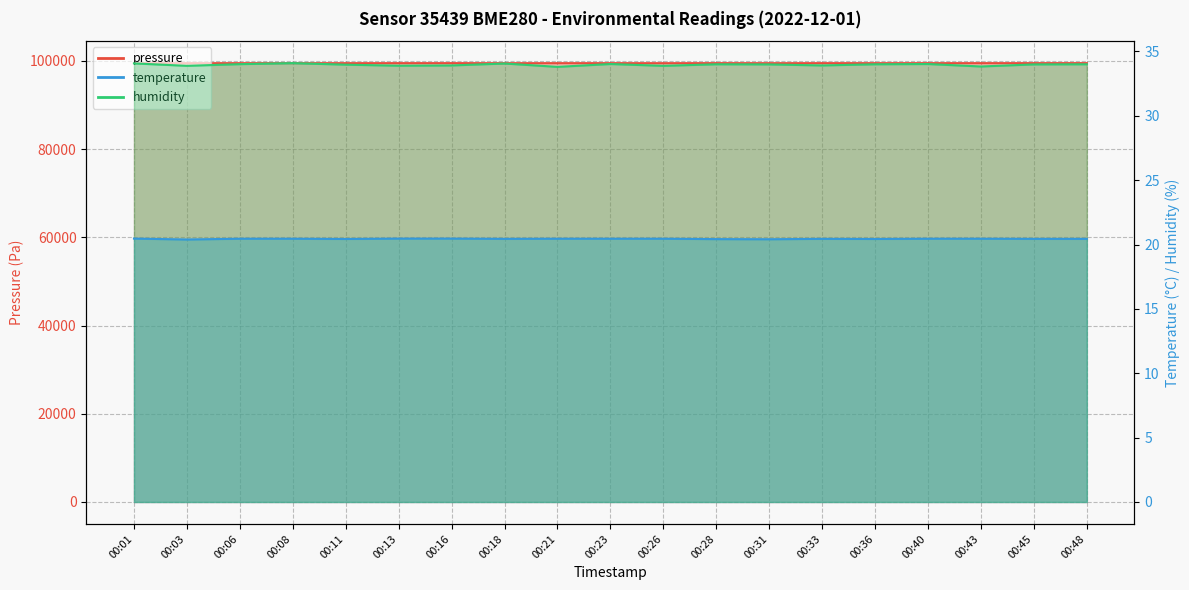

What is the sum of the temperature values at 00:13 and 00:26?

40.9